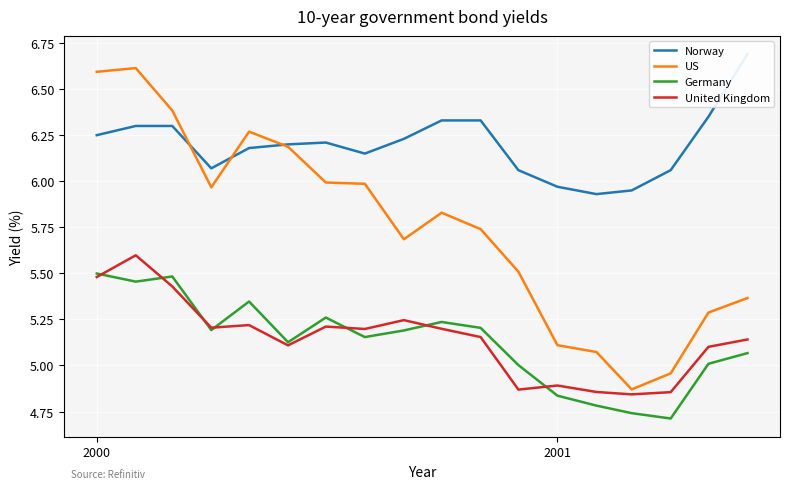

True or false: Germany and US intersect in this chart.

False